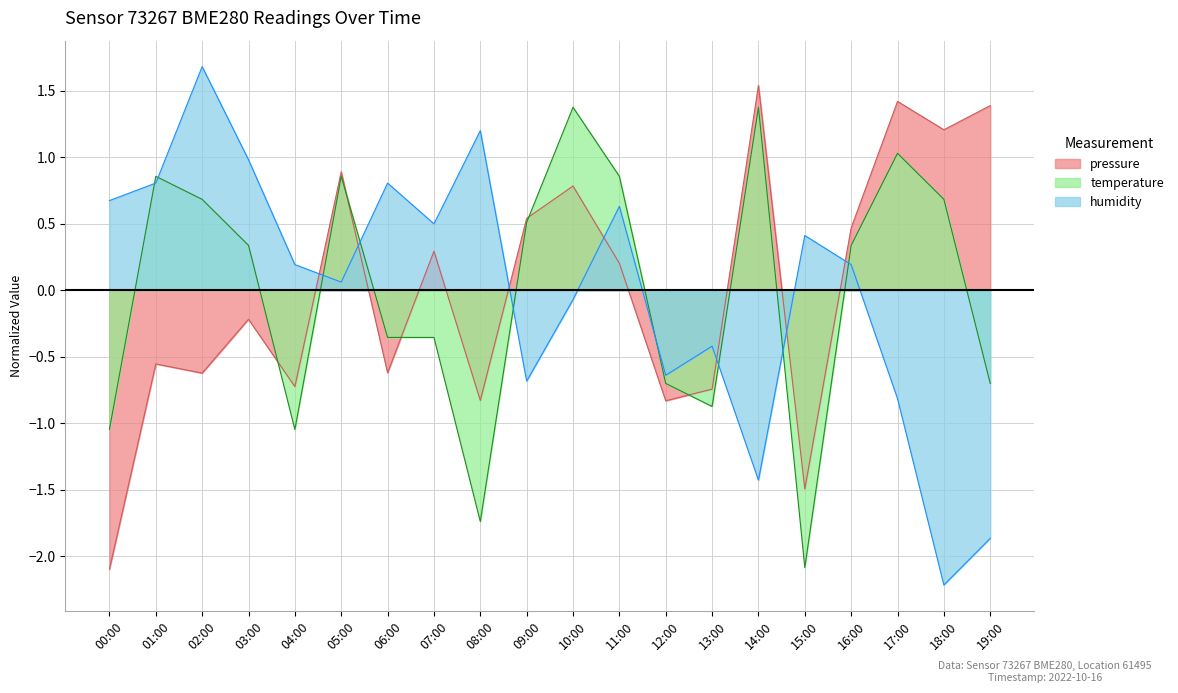

In temperature, how many points are higher than both neighbors (excluding endpoints)?

5